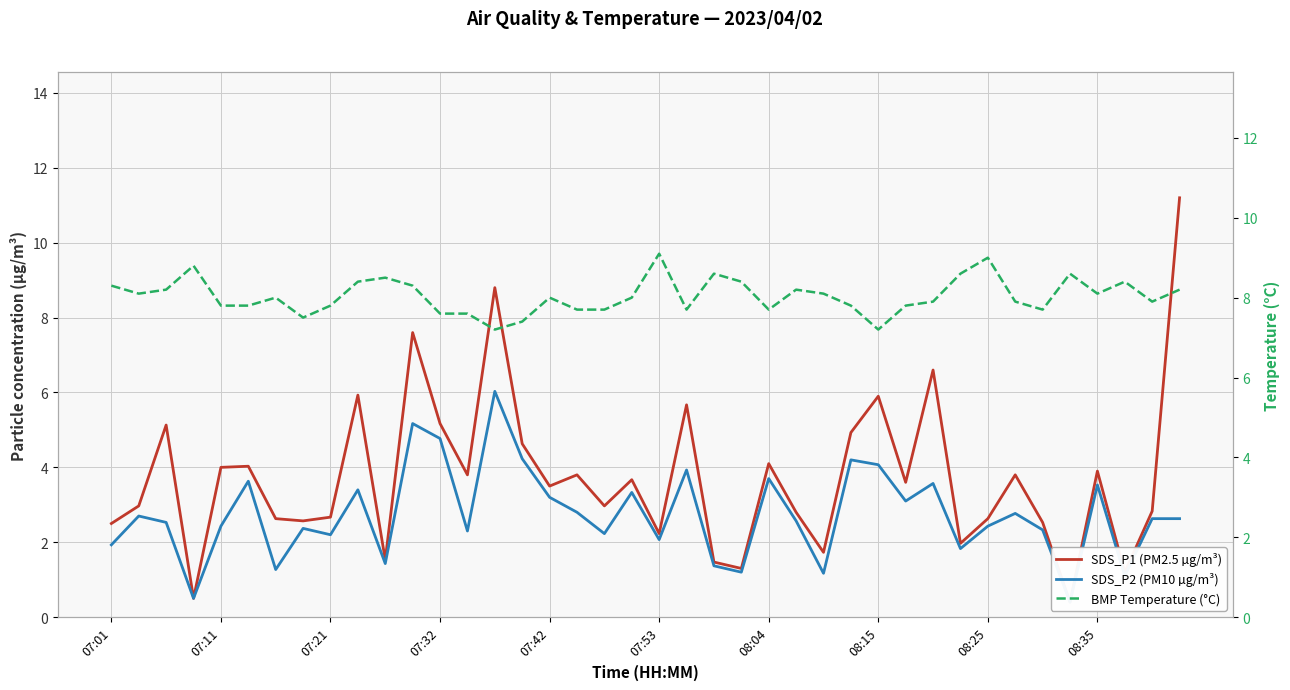

What is the difference between the maximum and minimum values in the SDS_P2 (PM10 µg/m³) series?

5.6